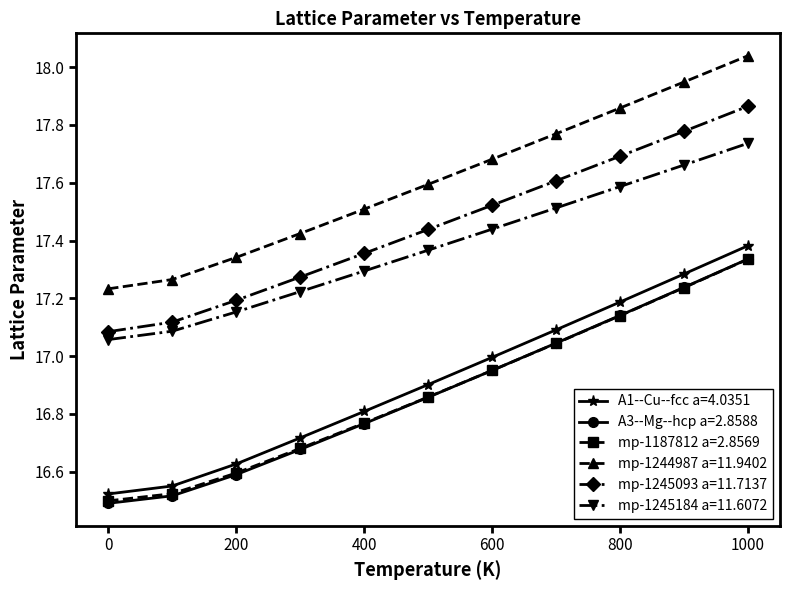

Which series has the widest spread of values?

A1--Cu--fcc a=4.0351